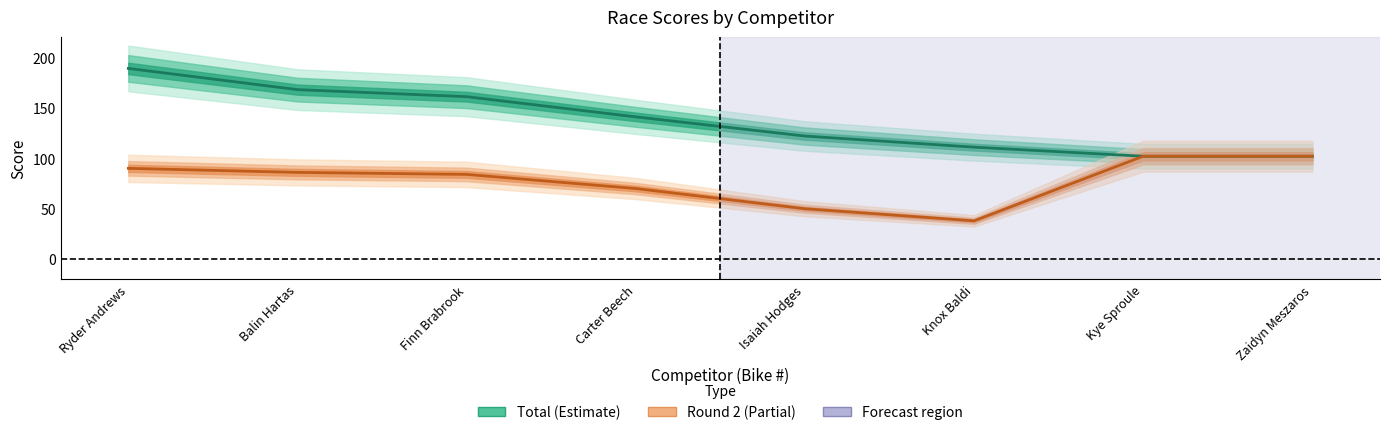

Which series has the widest spread of values?

Total